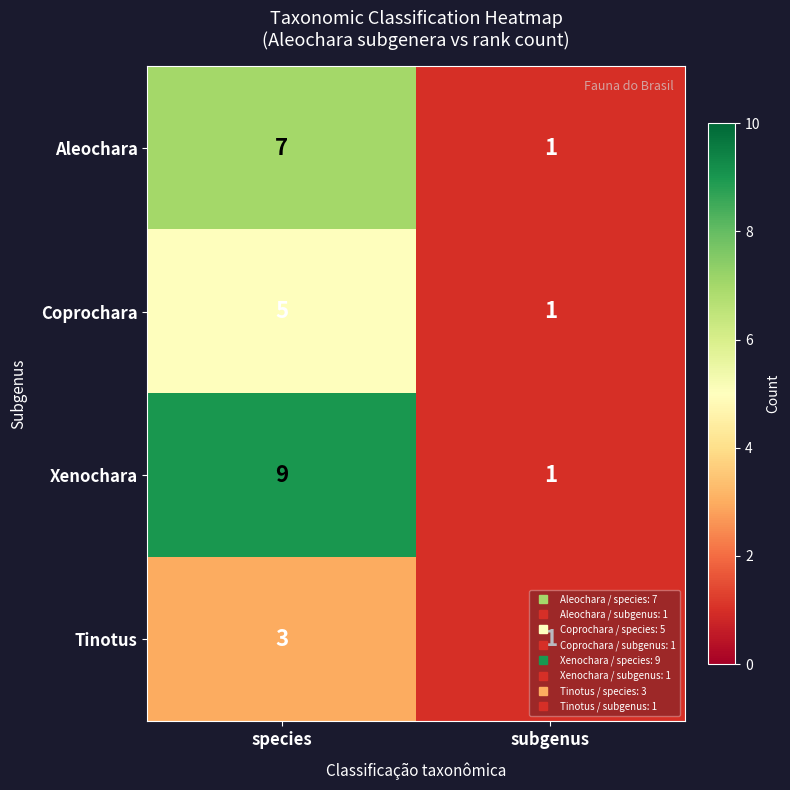

What is the sum of the Tinotus values at species and subgenus?

4